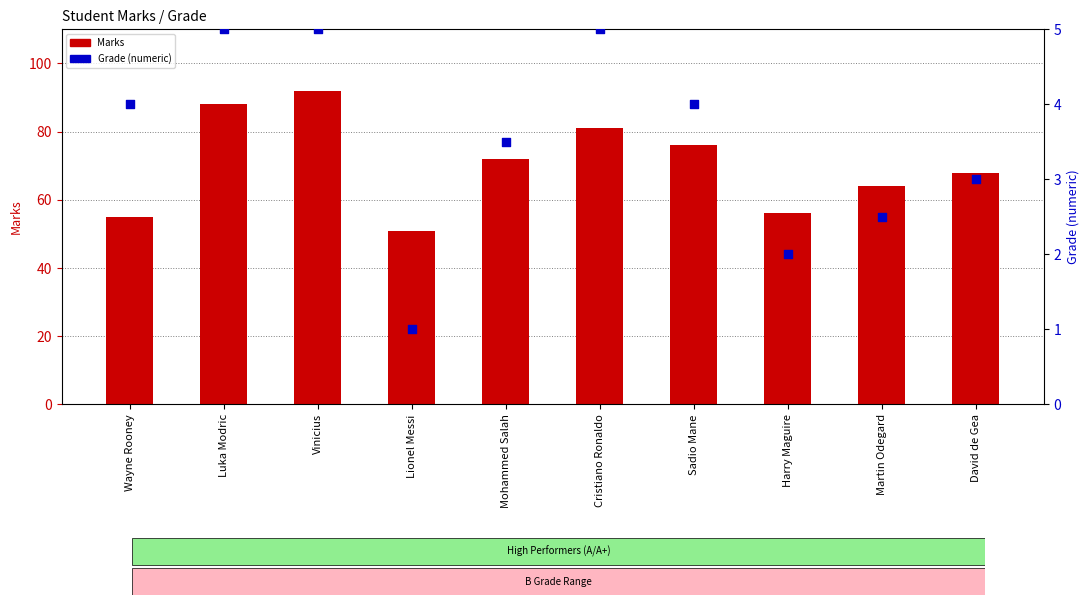

Is the value of Grade (numeric) at Lionel Messi greater than the value of Marks at Sadio Mane?

No